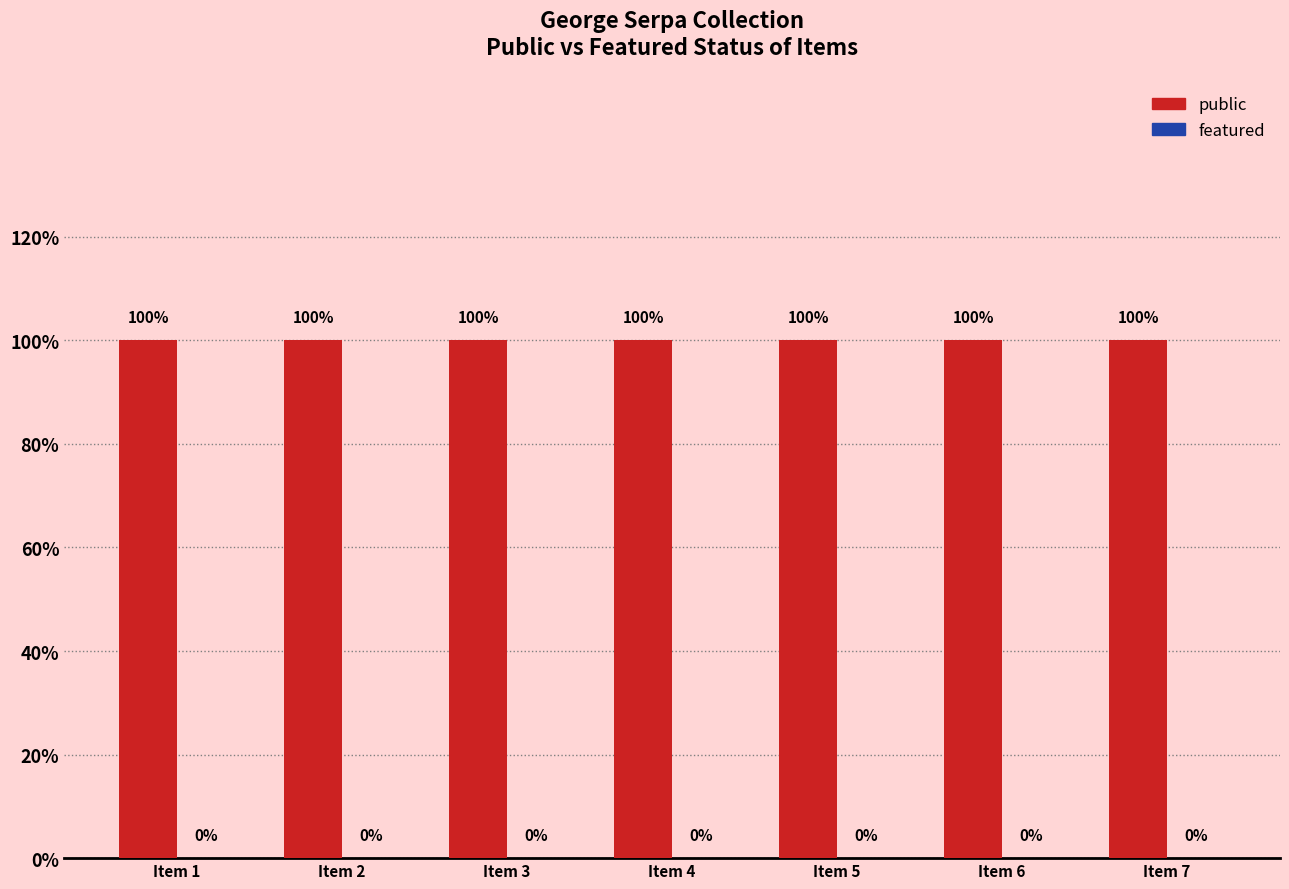

Reading left to right, list all the values displayed in this chart.

public: Item 1=1	Item 2=1	Item 3=1	Item 4=1	Item 5=1	Item 6=1	Item 7=1
featured: Item 1=0	Item 2=0	Item 3=0	Item 4=0	Item 5=0	Item 6=0	Item 7=0